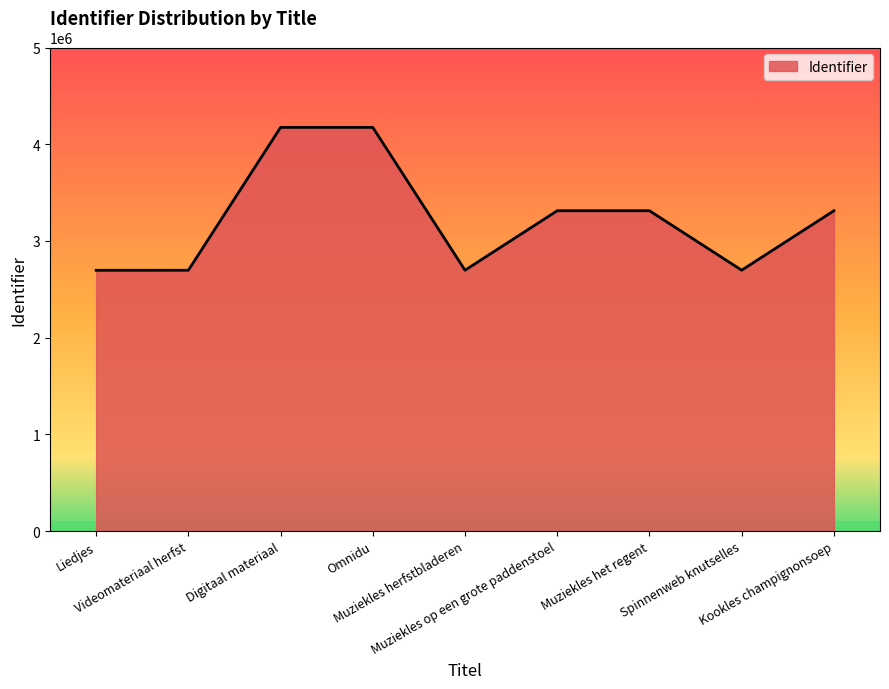

What is the difference between the second highest and minimum values?

1477870